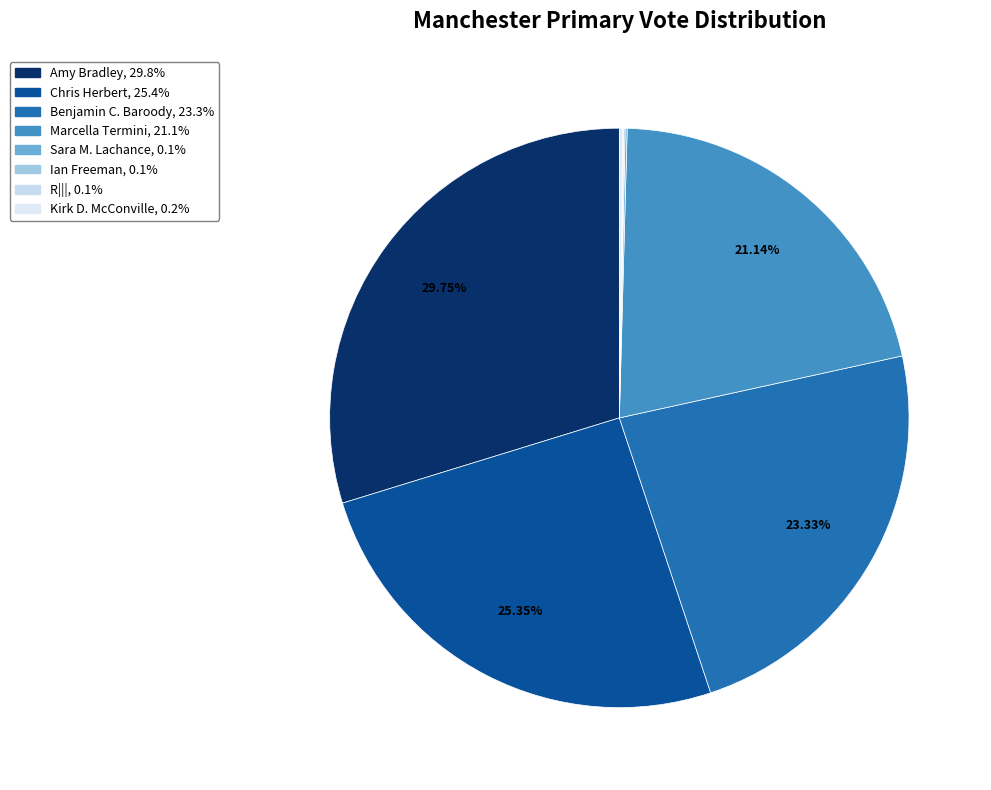

True or false: Benjamin C. Baroody accounts for 34% of the total.

False